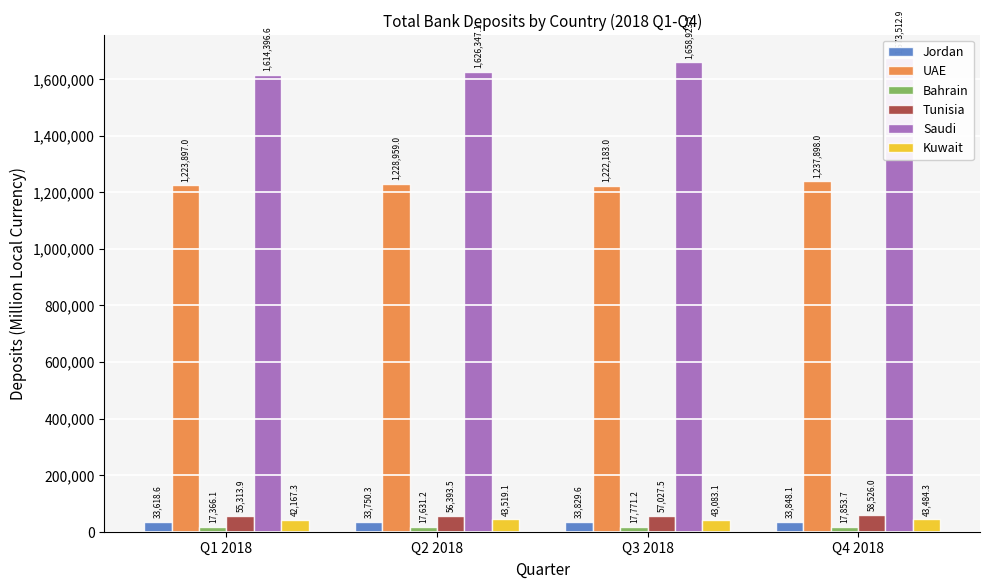

What are all the series names shown in the legend?

Jordan, UAE, Bahrain, Tunisia, Saudi, Kuwait